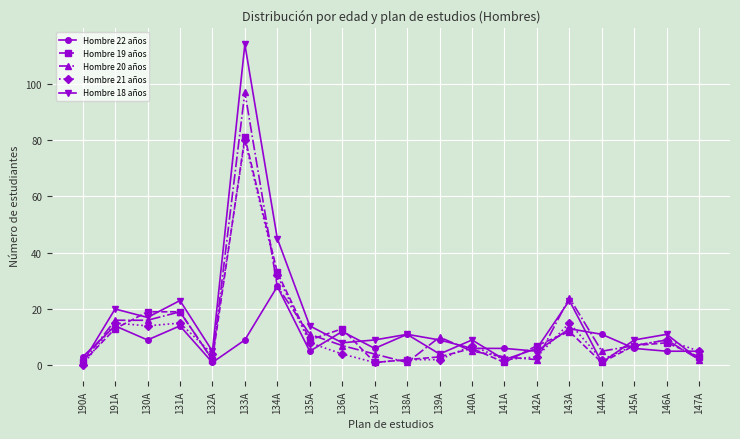

What is the total value across all series at 133A?

381